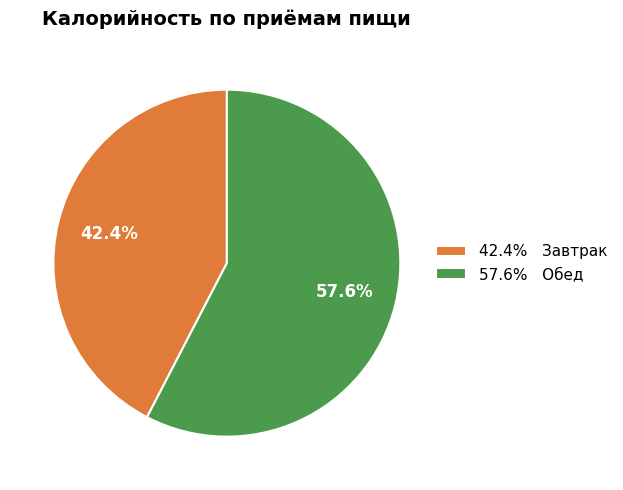

What portion of the pie excludes 57.6% Обед?

42.4%